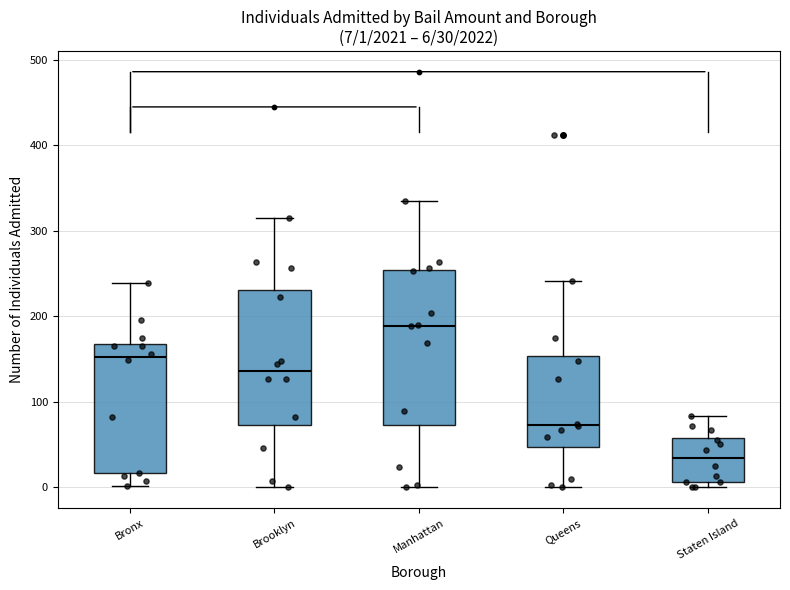

Which box has the lowest median line?

Staten Island